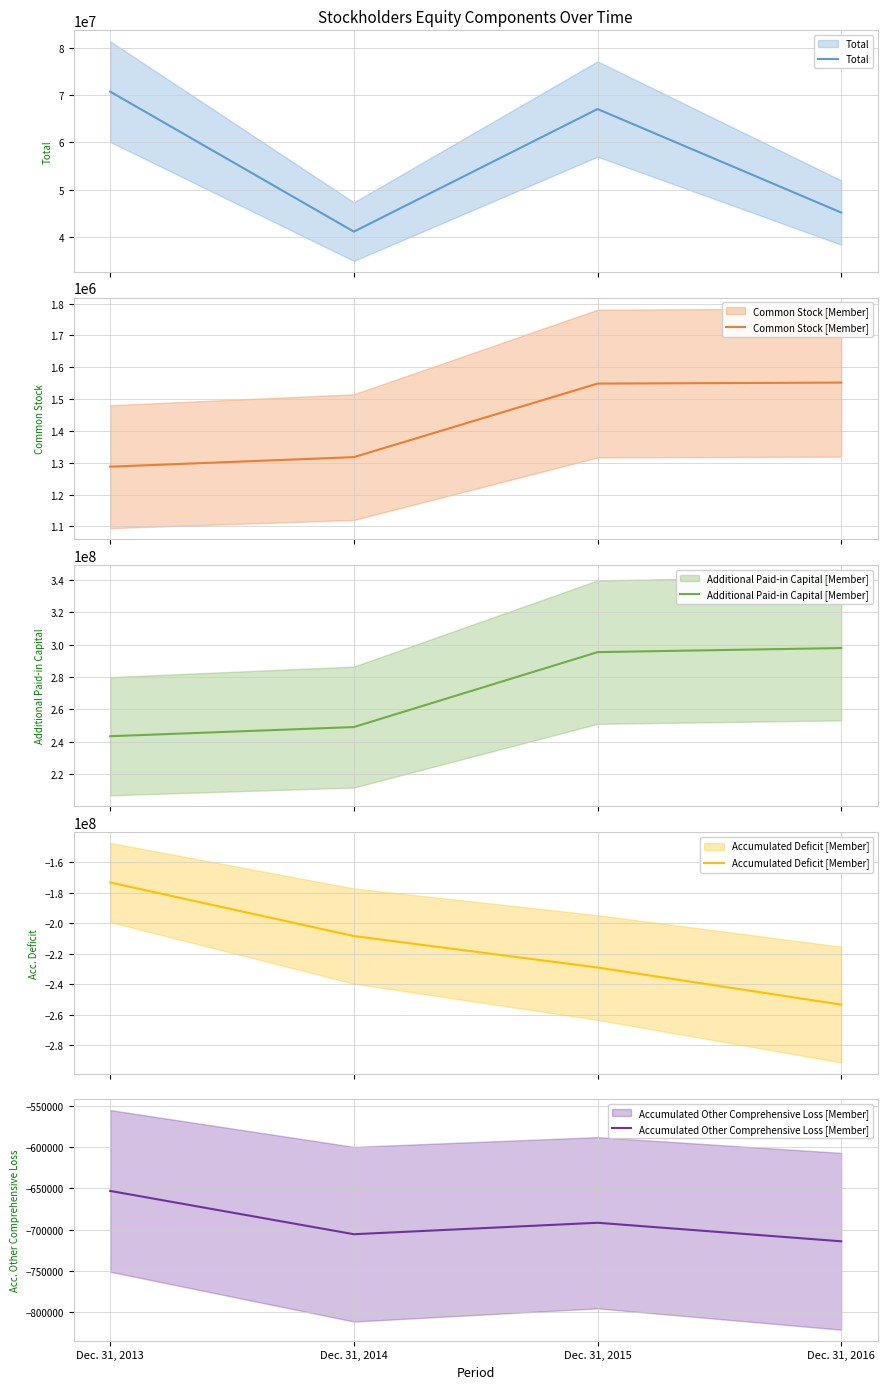

Where is the first local maximum for Accumulated Other Comprehensive Loss [Member]?

Dec. 31, 2015